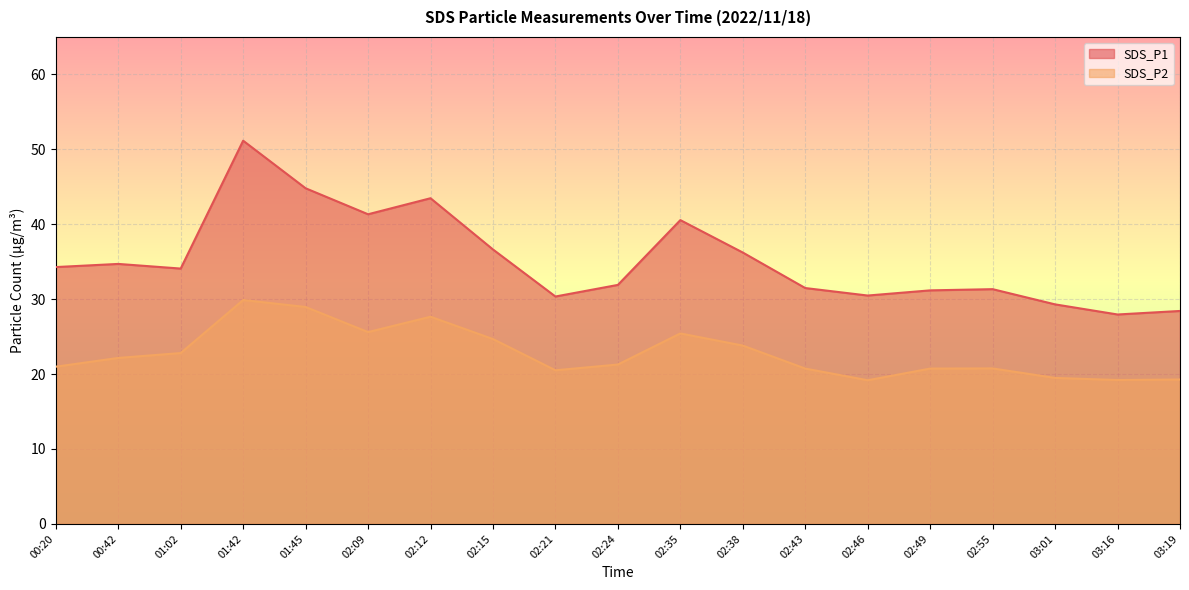

How many data points in SDS_P2 are less than 21?

9